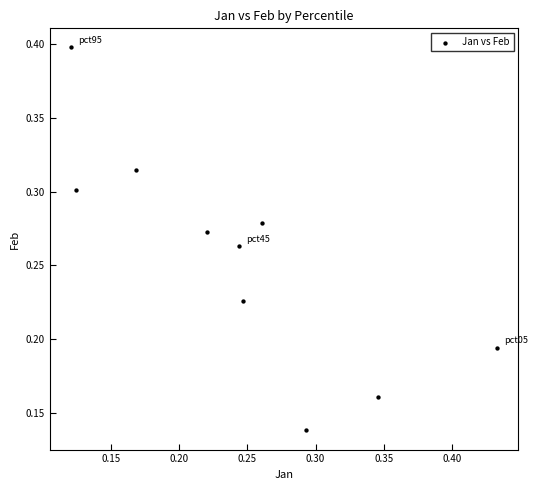

How many points are shown in the scatter plot?

10